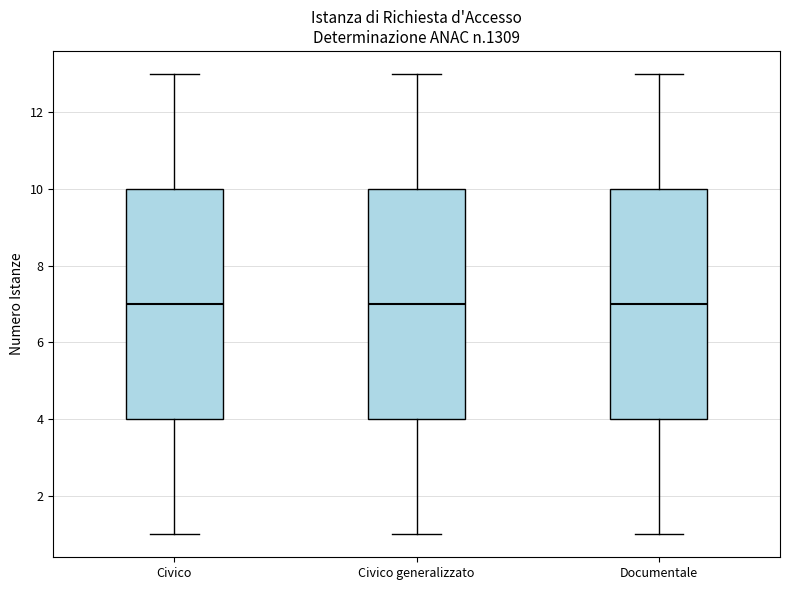

Reading left to right, read every box against the y-axis: the position of its median line, the range the box covers, and the ends of its whiskers. The values are not printed on the chart, so give them approximately, as read against the axis.

Civico: median 7, box 4 to 10, whiskers 1 to 13
Civico generalizzato: median 7, box 4 to 10, whiskers 1 to 13
Documentale: median 7, box 4 to 10, whiskers 1 to 13